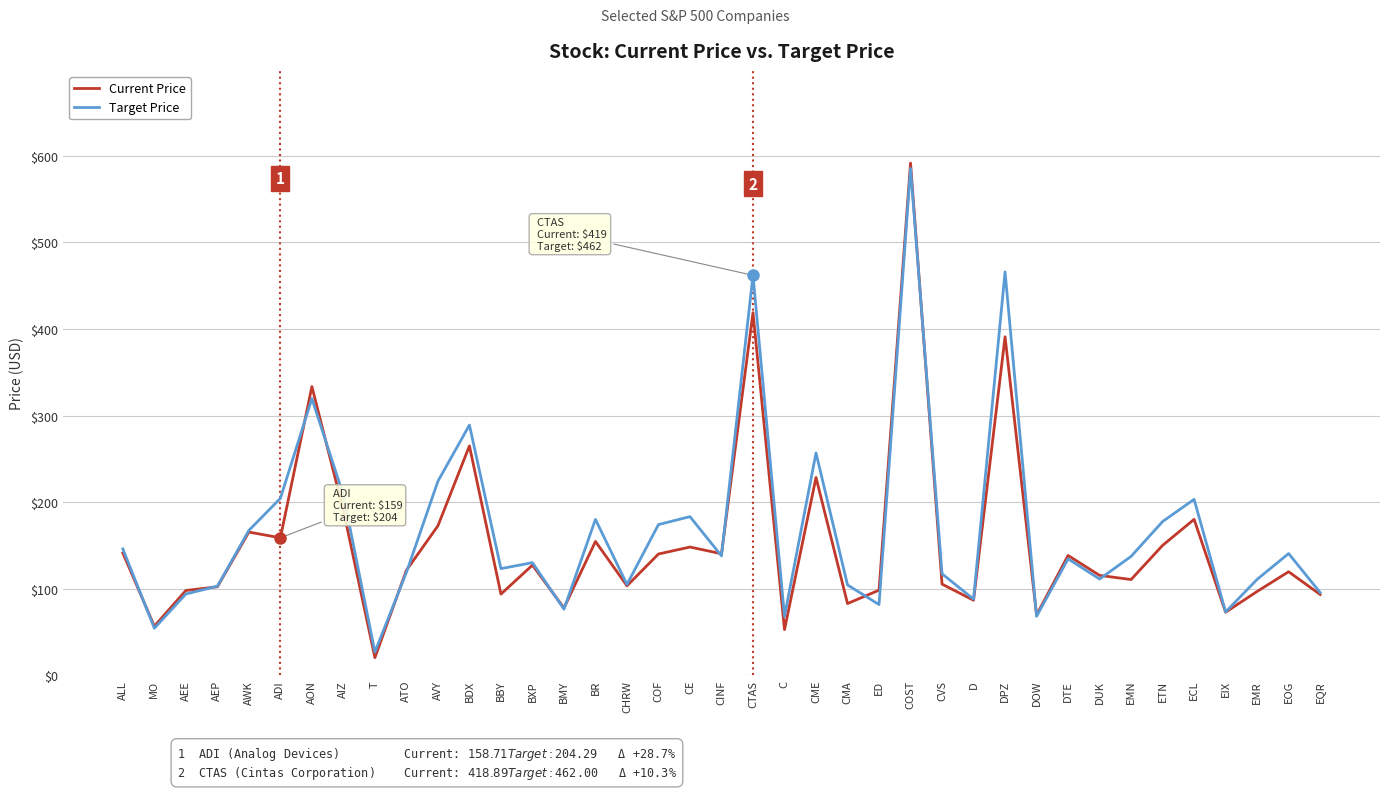

What is the smallest value displayed?

20.2